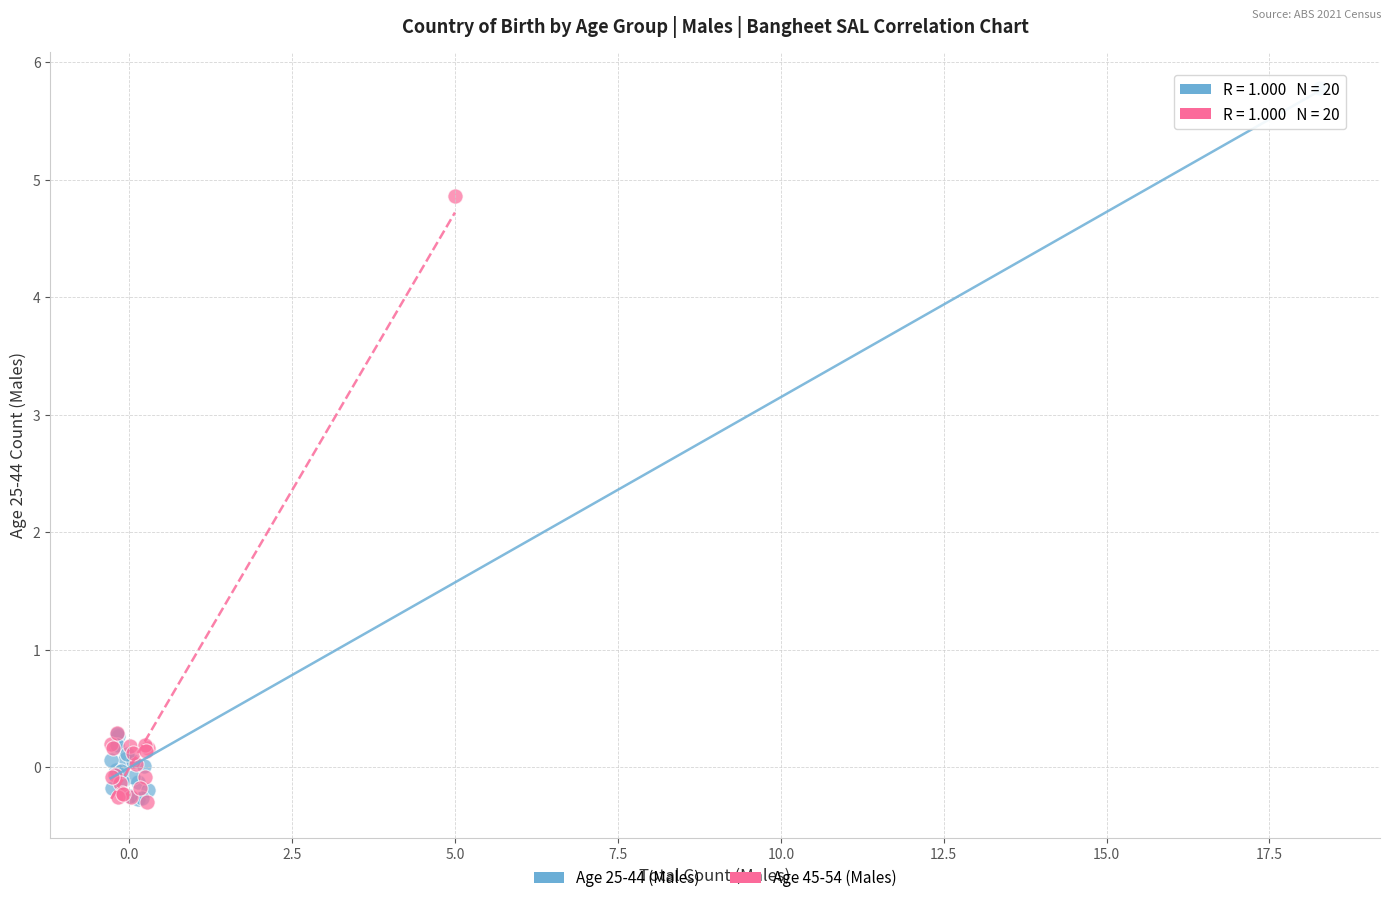

Which series reaches the maximum Y coordinate?

Age 25-44 (Males)